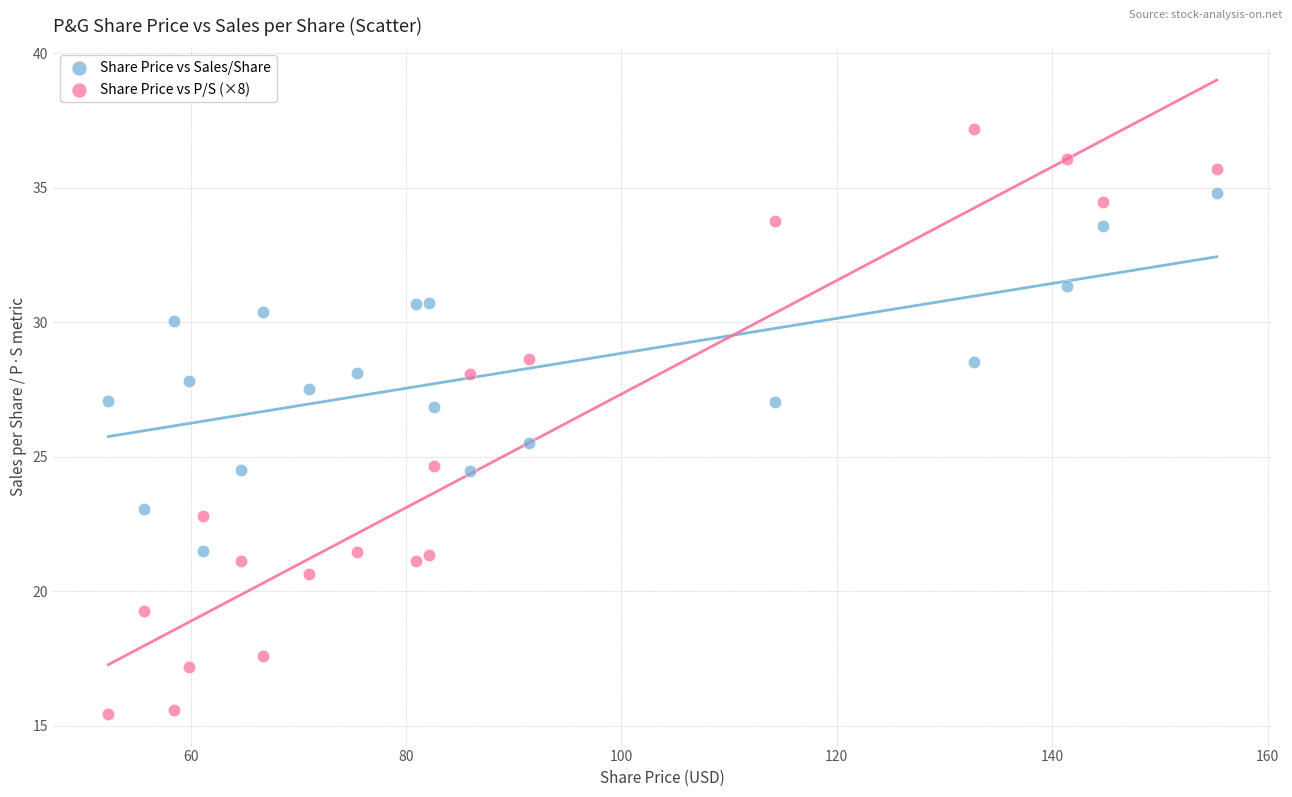

What are all the series names shown in the legend?

Share Price vs Sales/Share, Share Price vs P/S (×8)